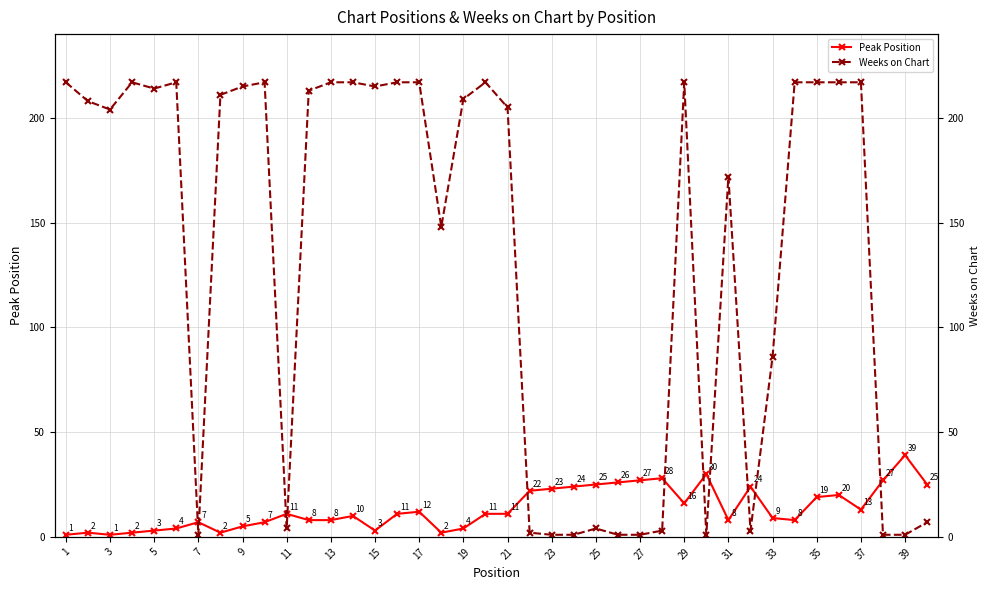

Read the Peak Position value at 31, to the nearest 10.

10